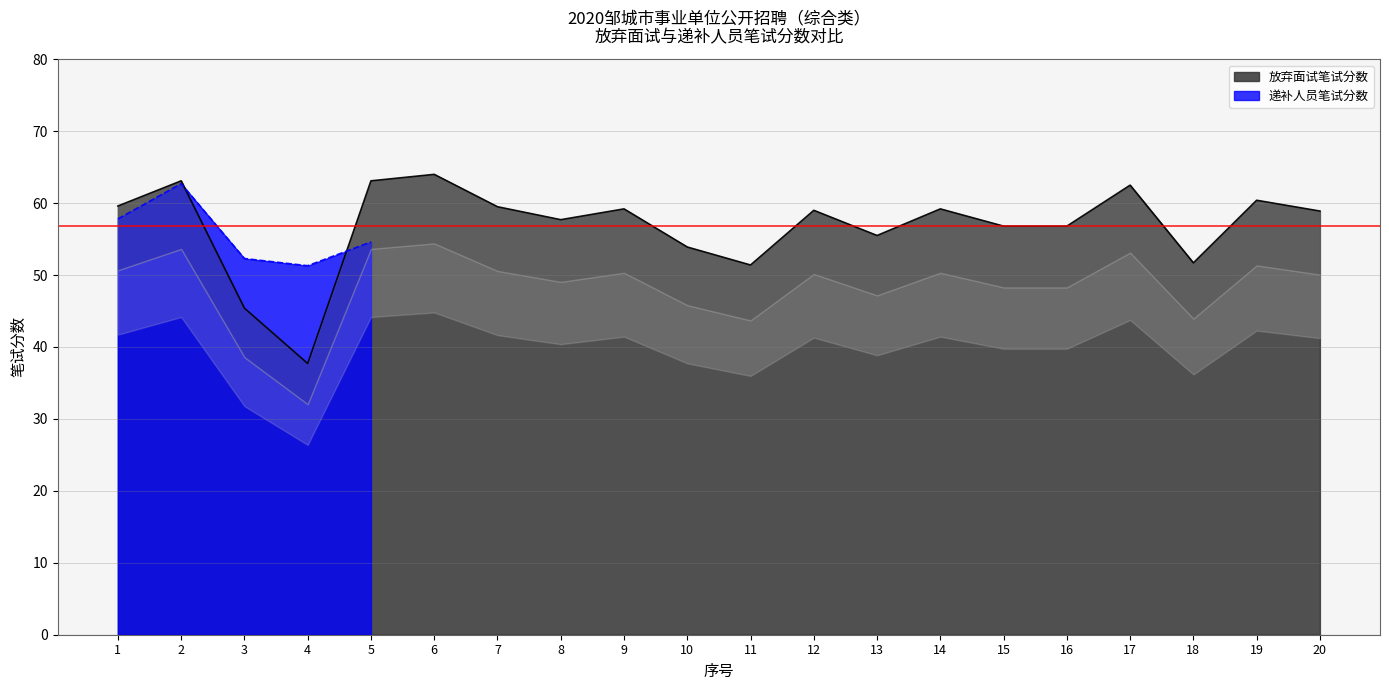

Is it true that the value at 1 is 101.3?

False